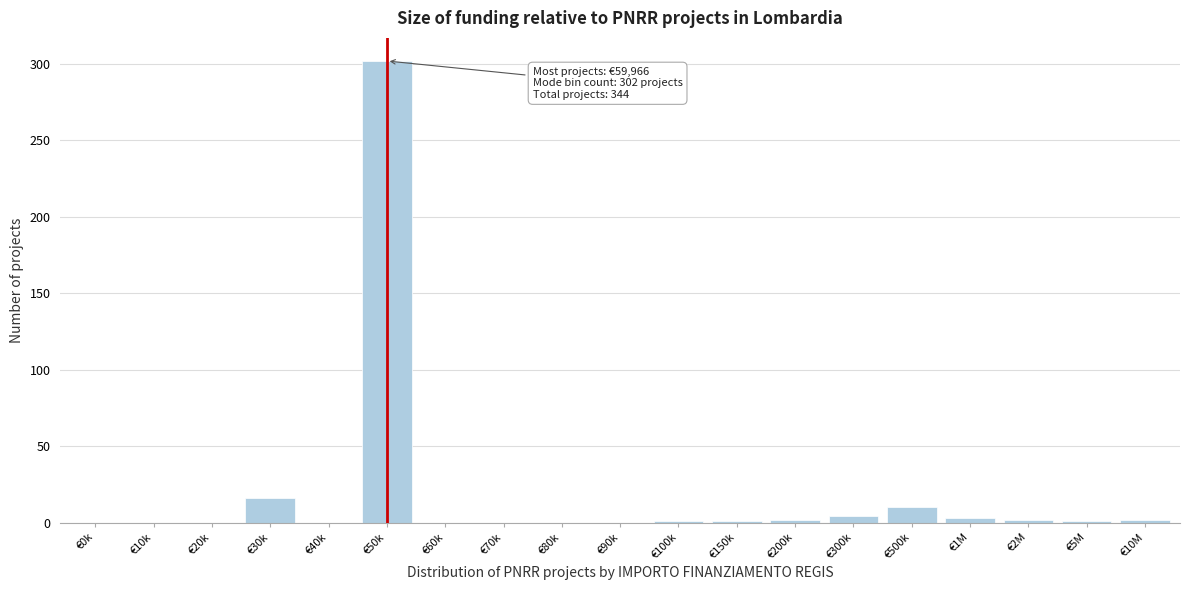

At which category does the chart reach its peak across all series?

€50k